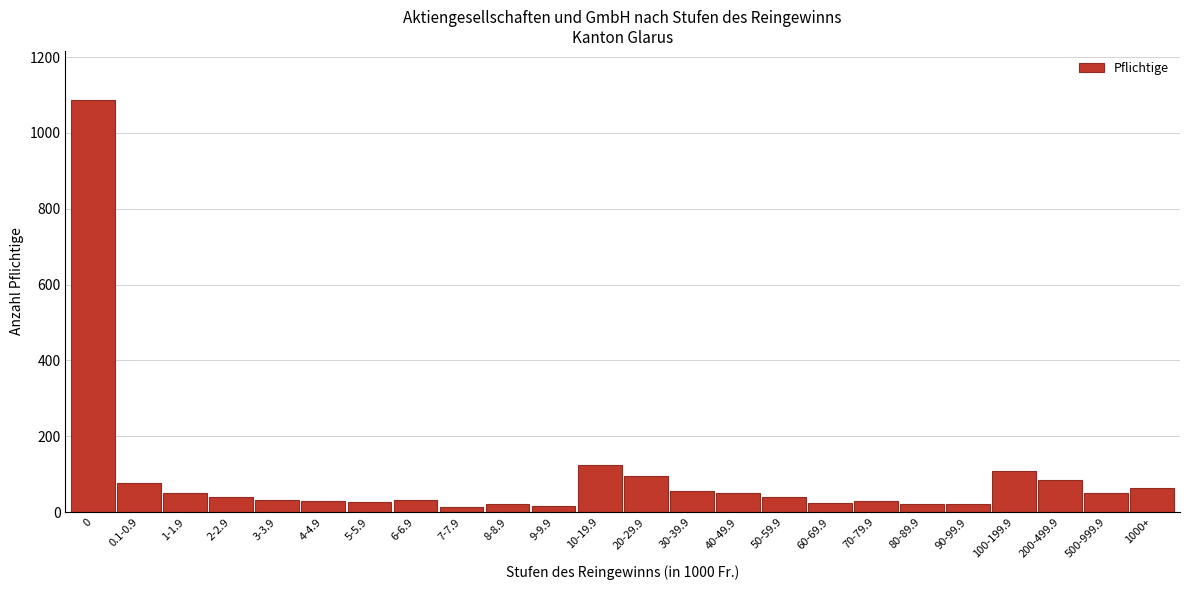

What is the value of the 1st bar from the left?

1086